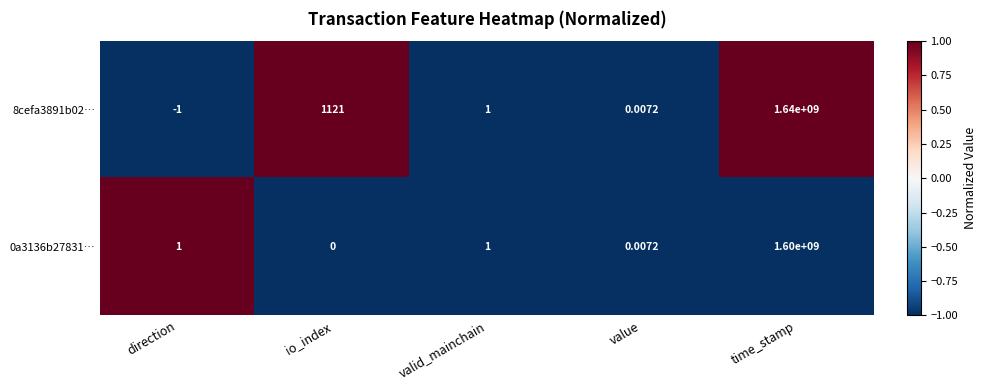

What is the maximum value shown in the chart?

1640000000.0